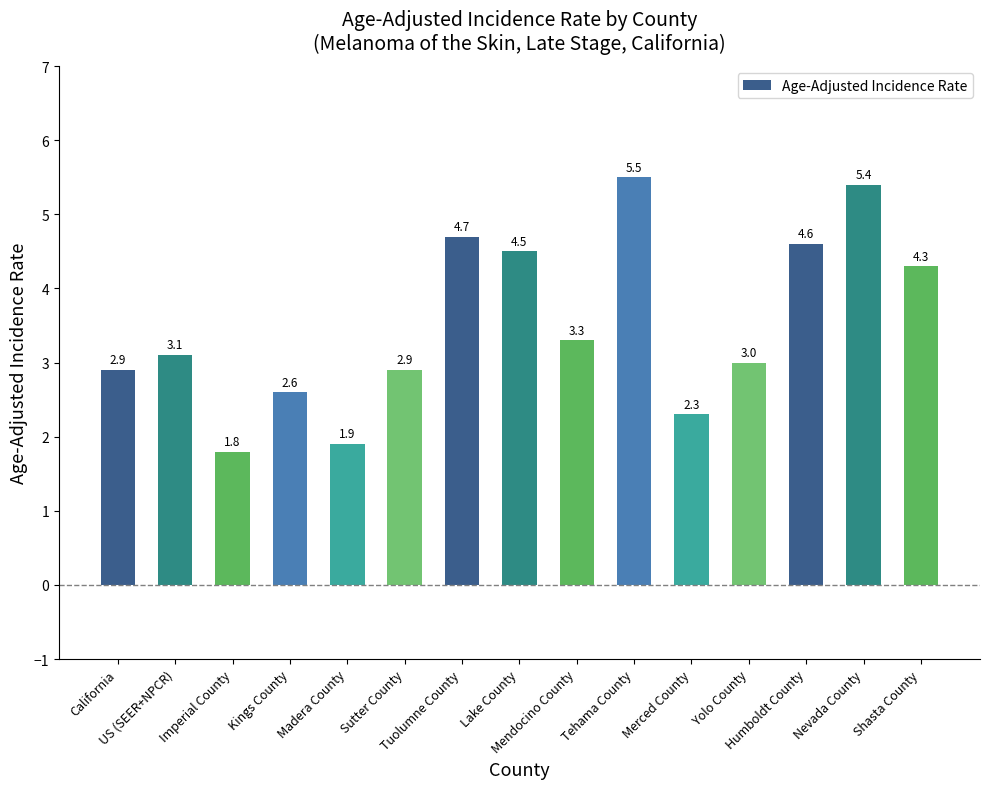

Does the chart contain any negative values?

No